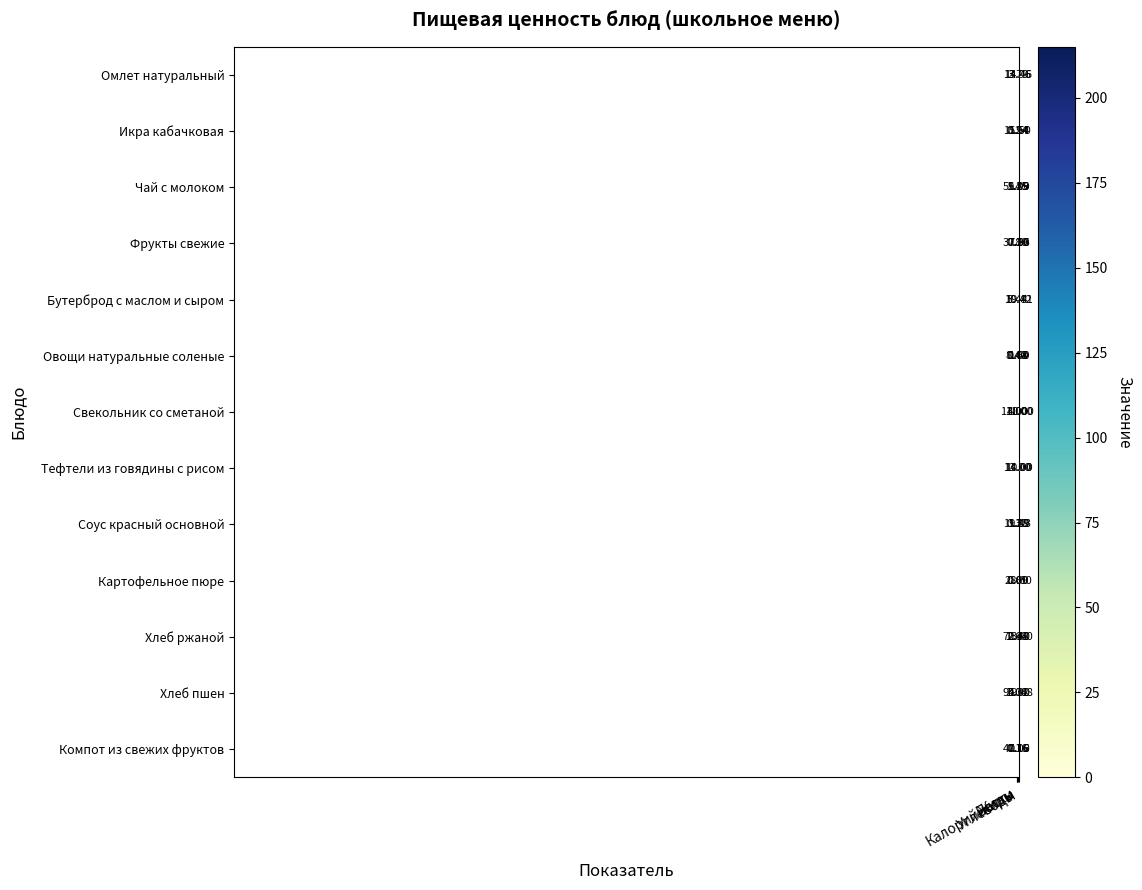

Which series has the largest total across all categories?

Тефтели из говядины с рисом